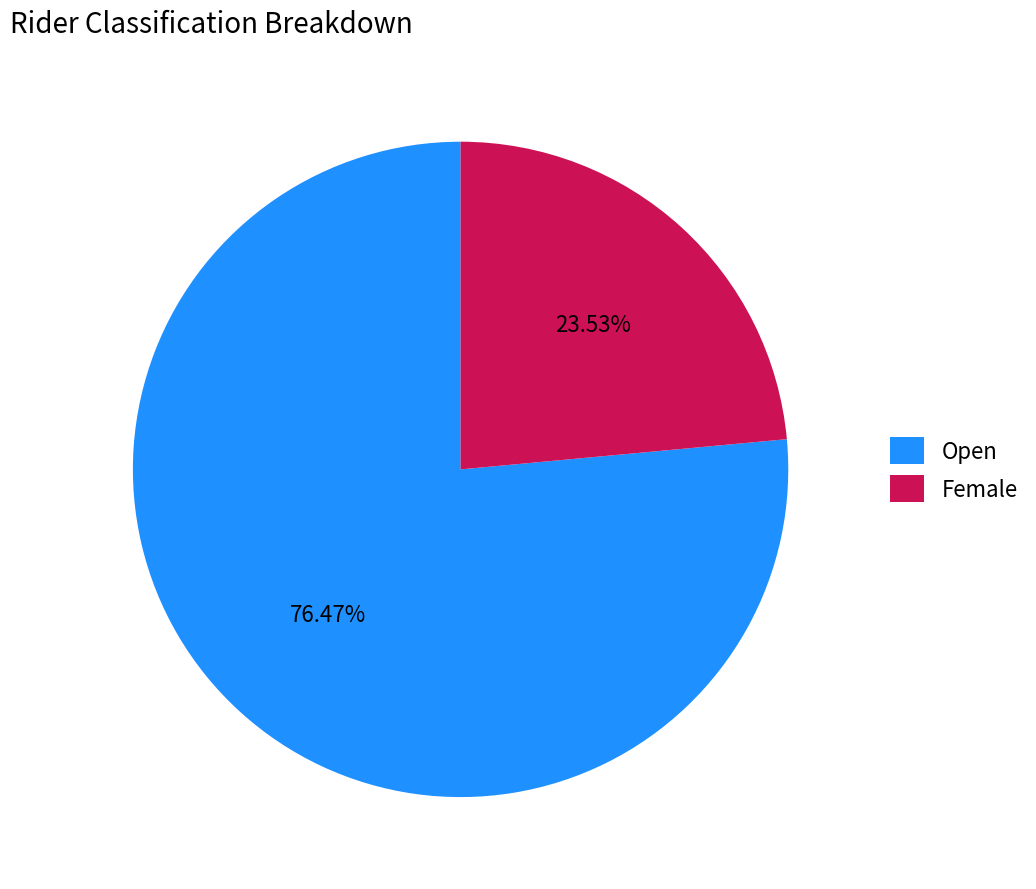

Which category has the smallest portion of the pie?

Female